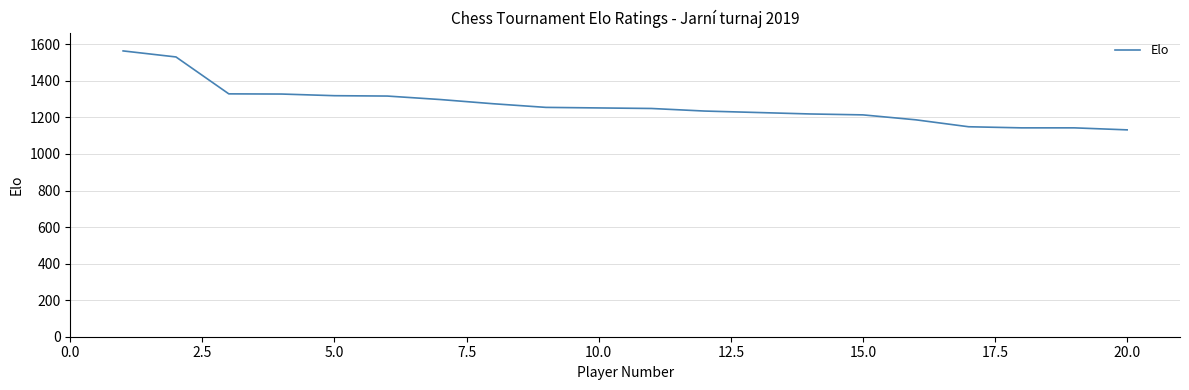

What is the difference between the second highest and second lowest values?

388